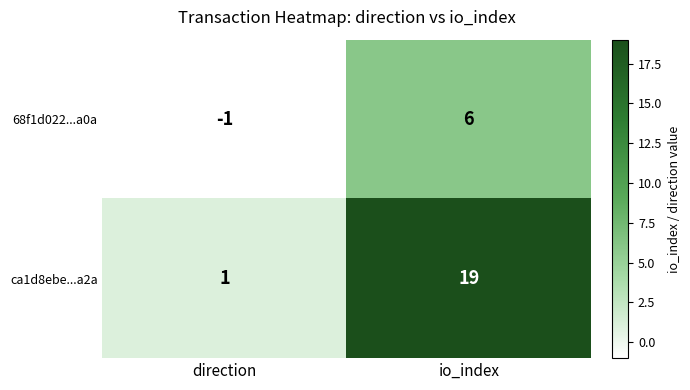

Reading left to right, extract all data points from this chart.

68f1d022...a0a: -1	6
ca1d8ebe...a2a: 1	19